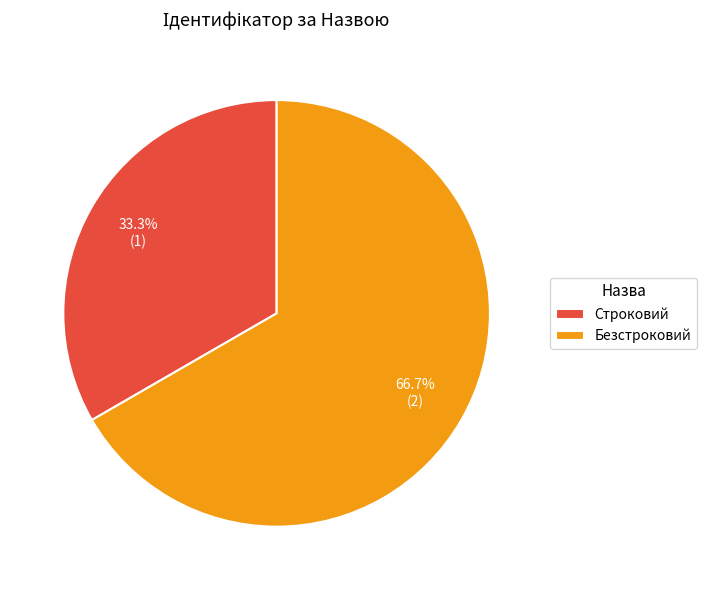

Which category has the biggest portion of the pie?

Безстроковий